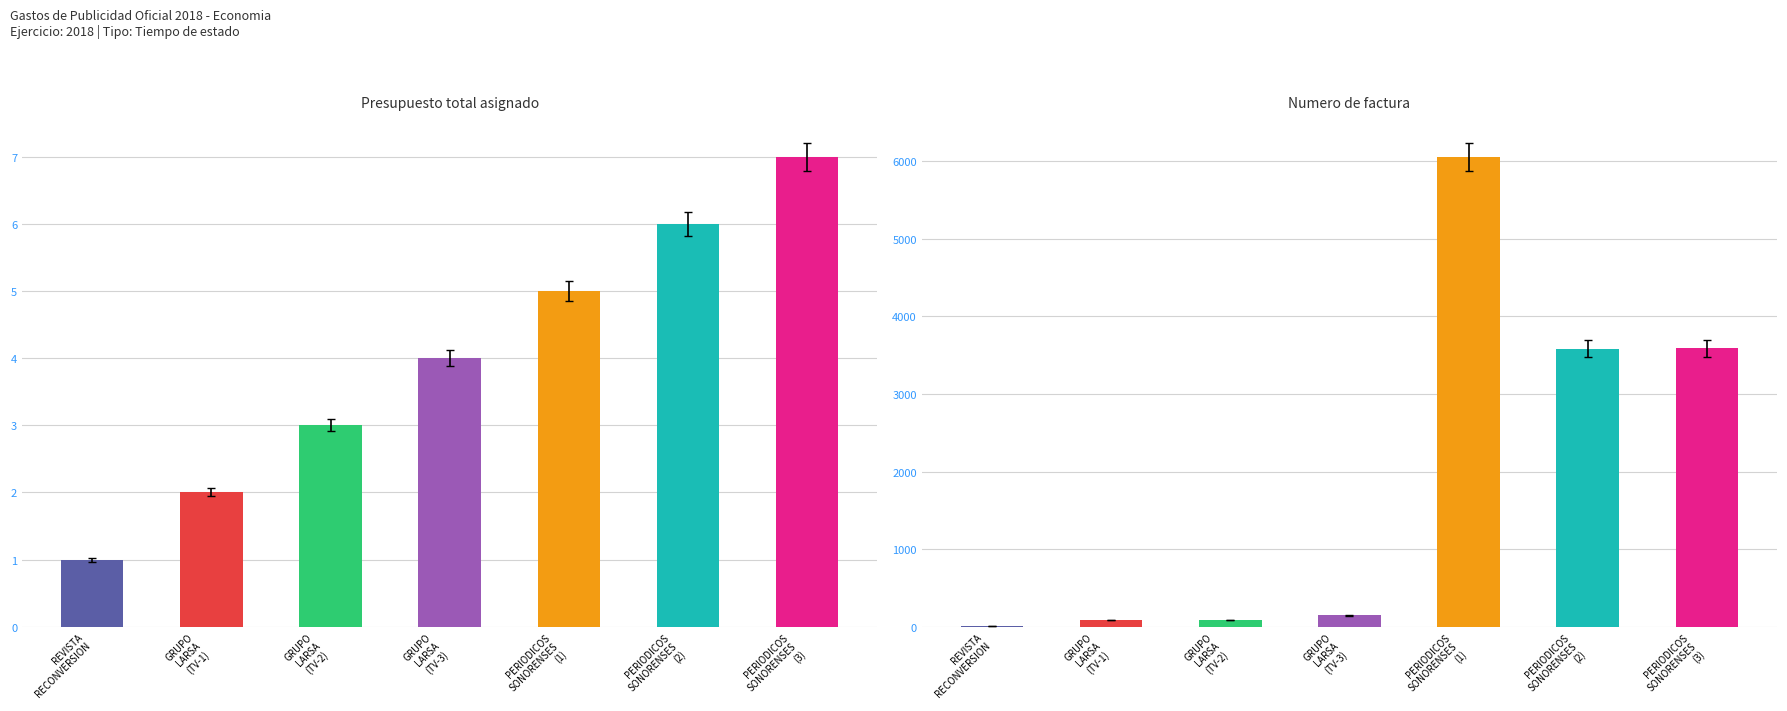

Is the value of Presupuesto total at GRUPO LARSA (TV-1) greater than the value of Numero de factura at PERIODICOS SONORENSES (2)?

No